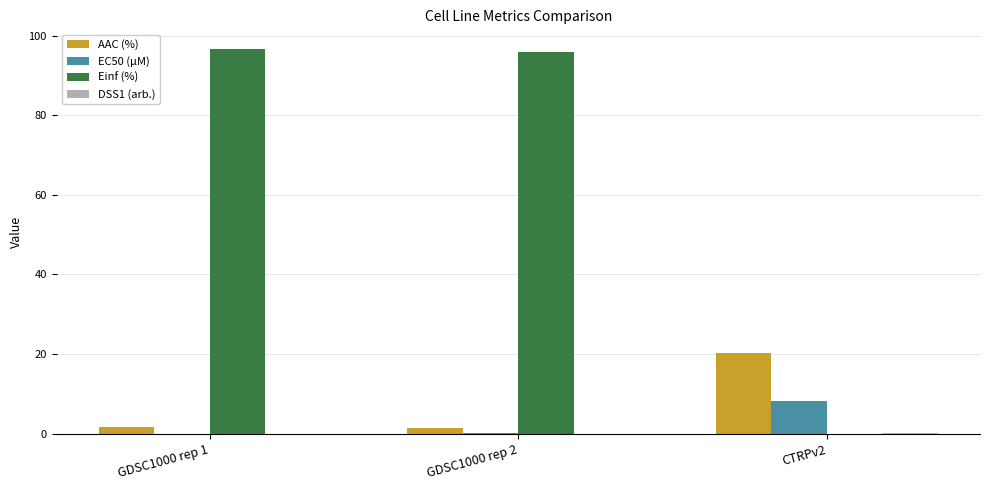

Which series has the largest total across all categories?

Einf (%)